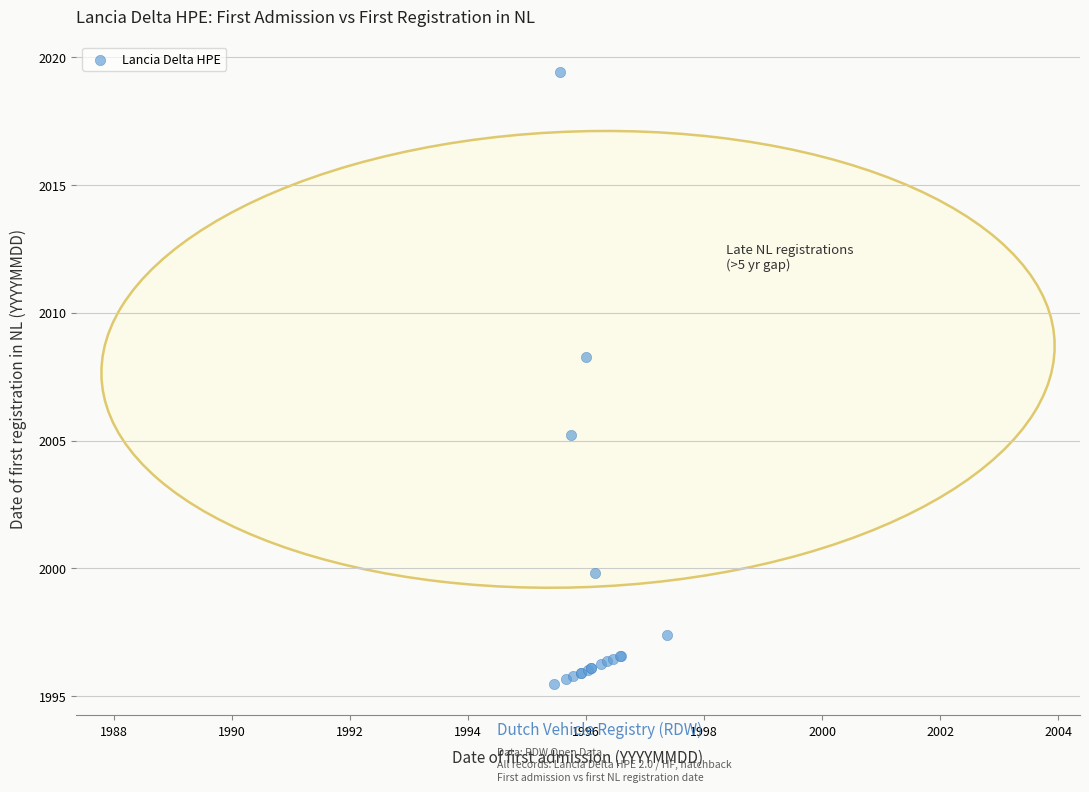

What Y value in the scatter plot is closest to 2007?

2008.3